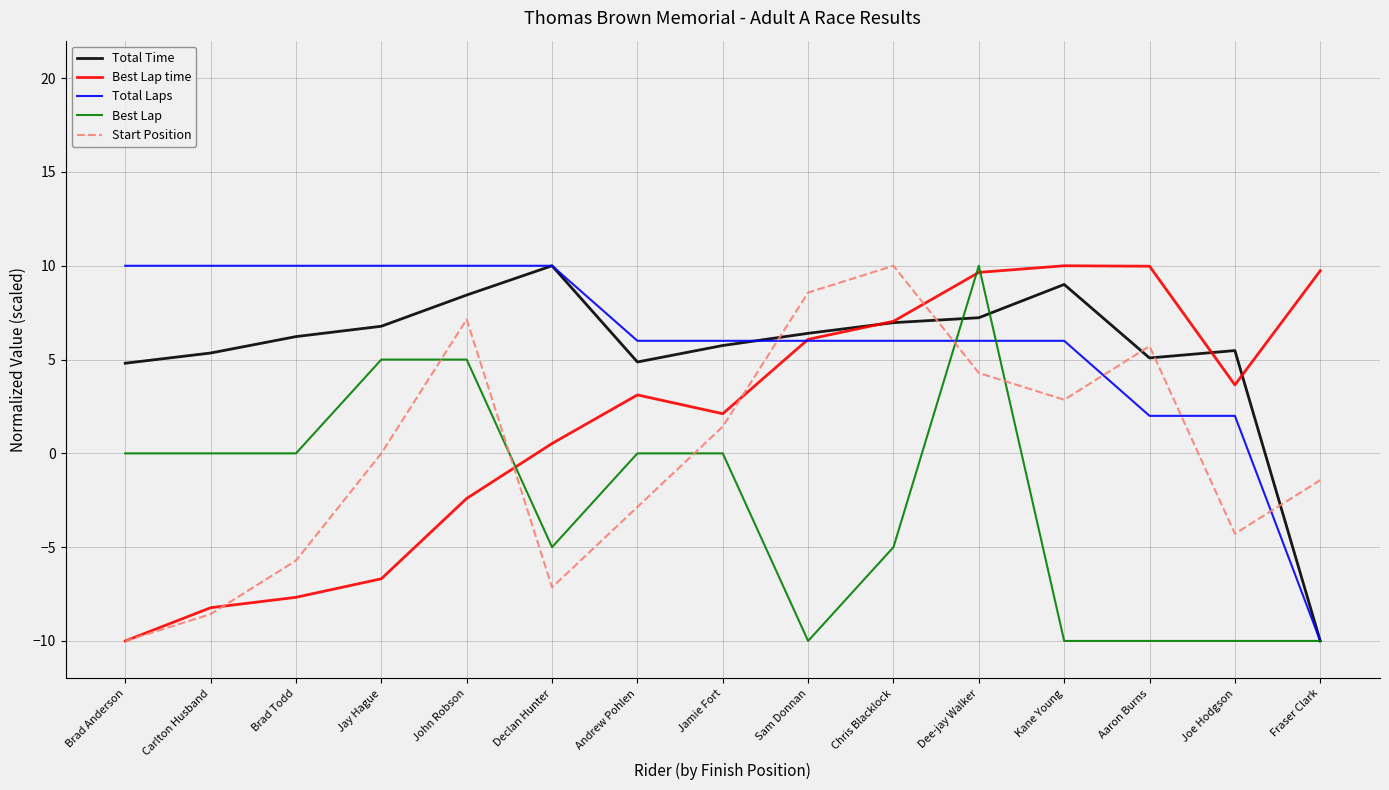

In Start Position, how many points are higher than both neighbors (excluding endpoints)?

3